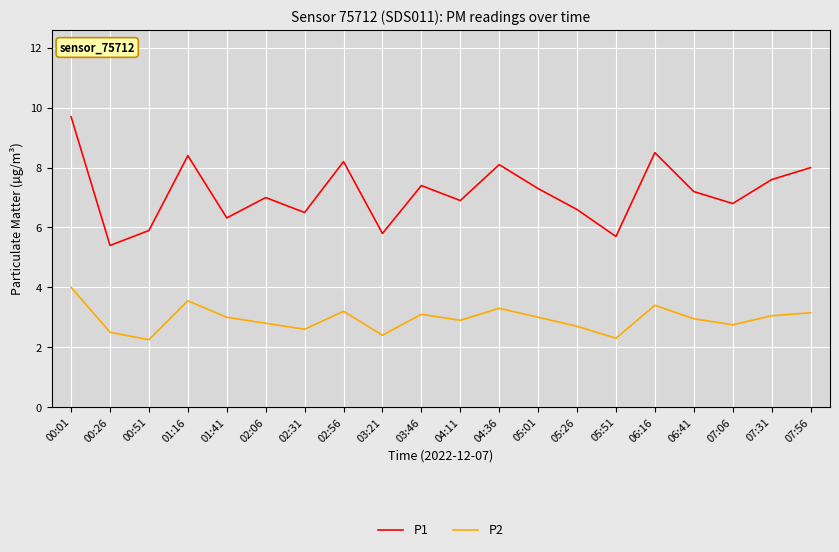

The P1 series shows 3.3 at 02:06. True or false?

False